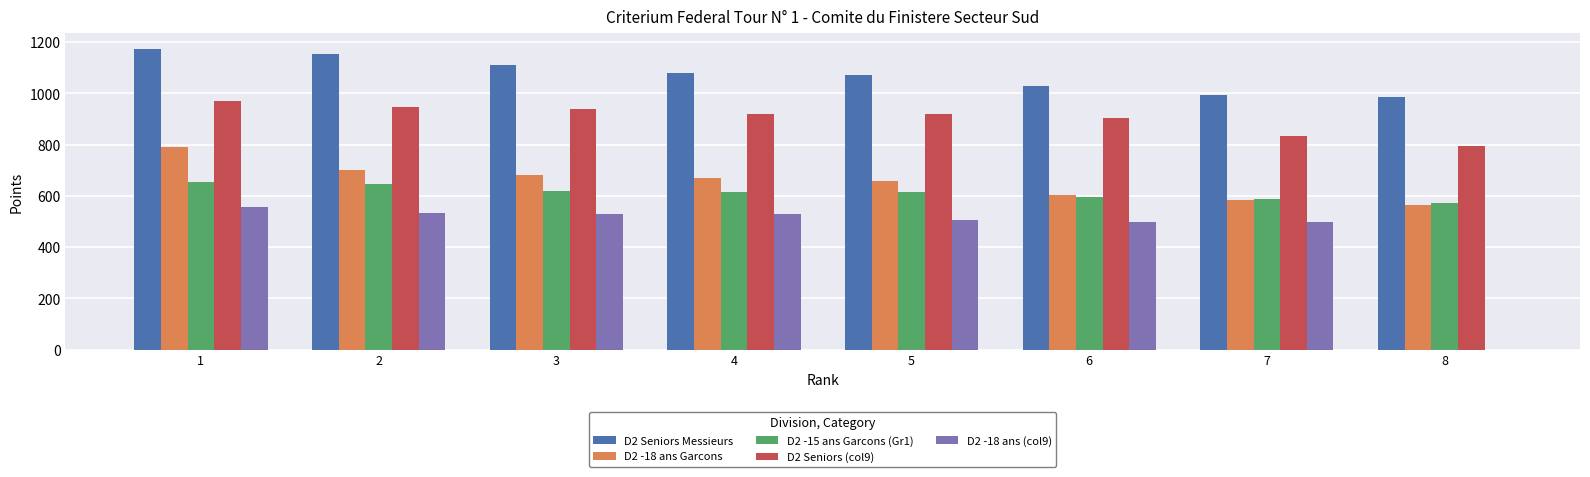

At which category is the sum across all series the highest?

1